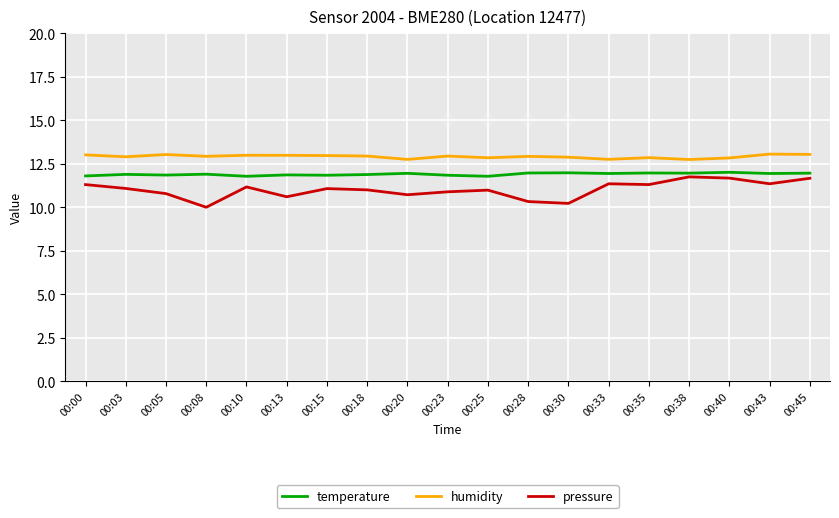

Count the number of data series in this chart.

3